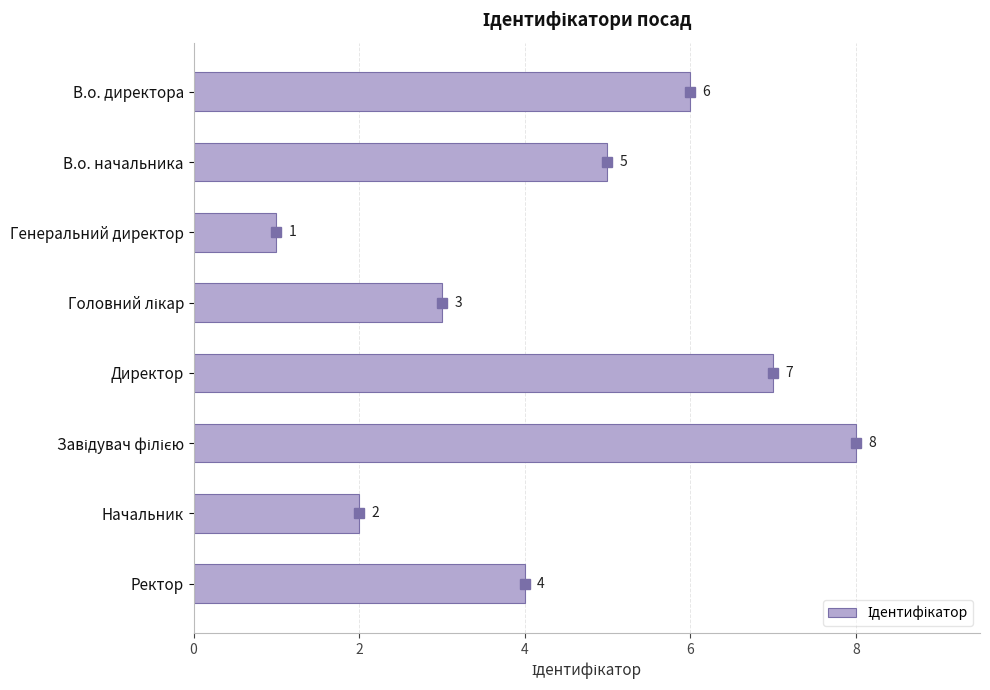

What is the greatest value displayed?

8